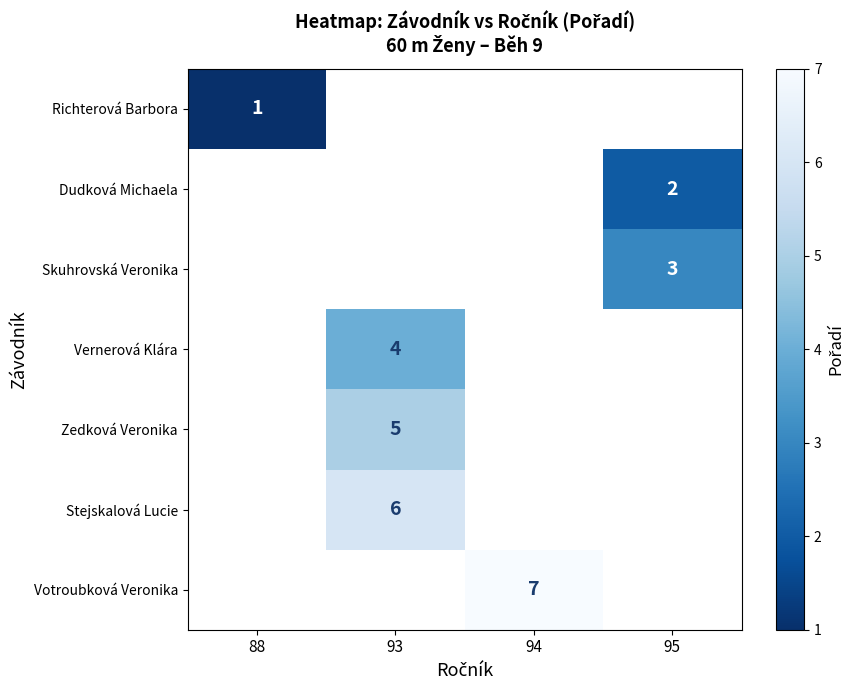

Between 94 and 95, which is larger?

95